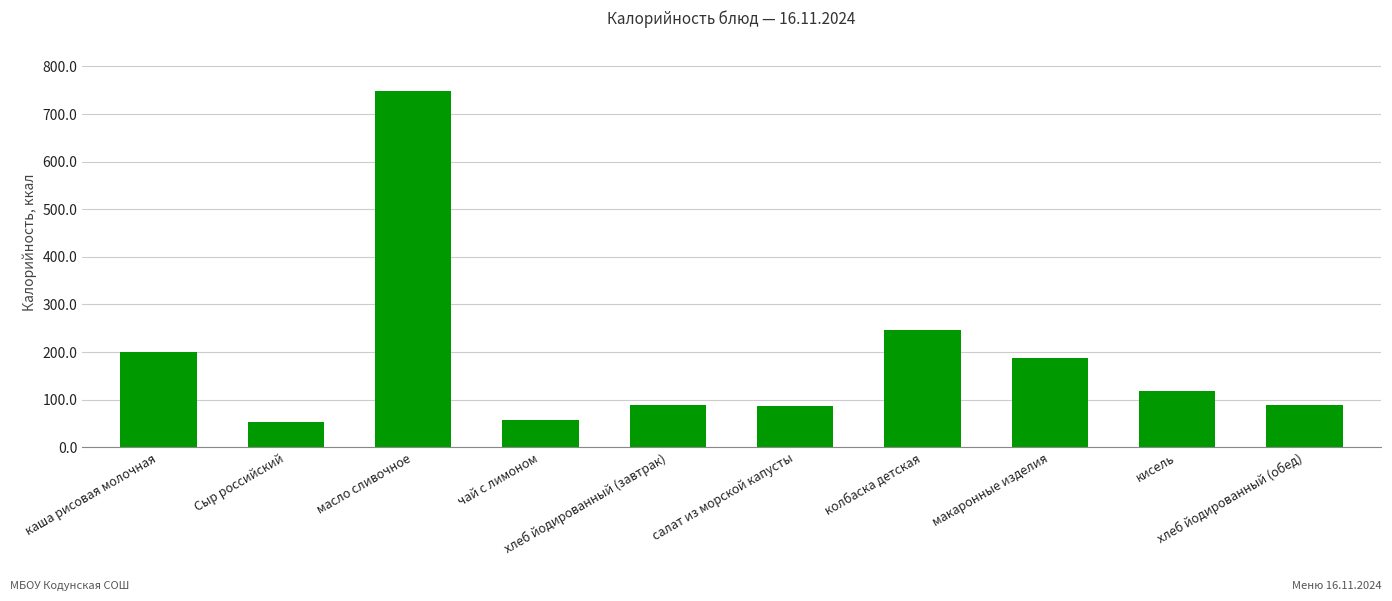

What is the average value?

187.4